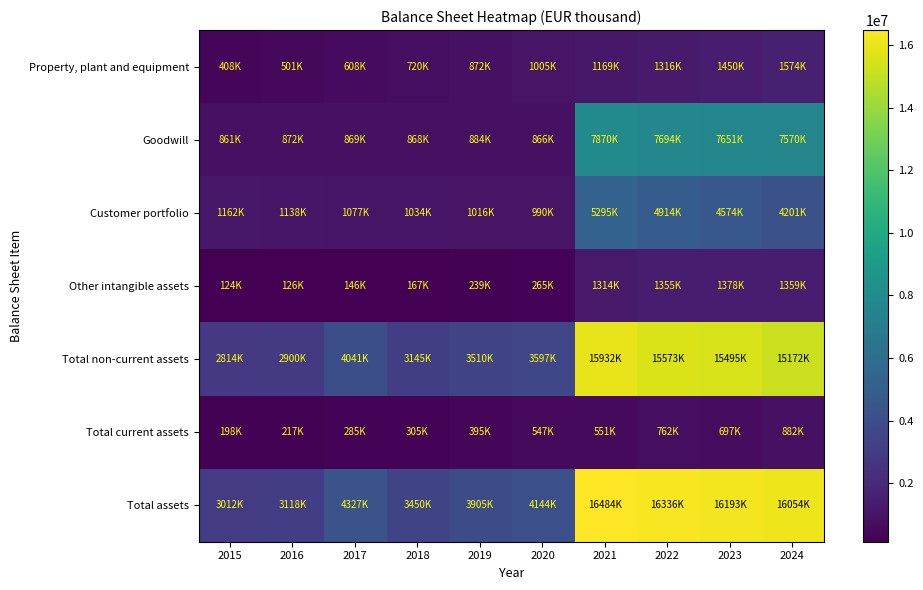

Reading left to right, list all the values displayed in this chart.

Property, plant and equipment: 2015=408358	2016=501496	2017=608223	2018=720960	2019=872846	2020=1005923	2021=1169952	2022=1316626	2023=1450741	2024=1574056
Goodwill: 2015=861109	2016=872567	2017=869598	2018=868557	2019=884261	2020=866819	2021=7870528	2022=7694963	2023=7651016	2024=7570434
Customer portfolio: 2015=1162071	2016=1138209	2017=1077129	2018=1034280	2019=1016865	2020=990060	2021=5295929	2022=4914528	2023=4574762	2024=4201470
Other intangible assets: 2015=124899	2016=126032	2017=146230	2018=167573	2019=239176	2020=265154	2021=1314603	2022=1355849	2023=1378151	2024=1359758
Total non-current assets: 2015=2814484	2016=2900863	2017=4041401	2018=3145181	2019=3510463	2020=3597747	2021=15932858	2022=15573903	2023=15495388	2024=15172192
Total current assets: 2015=198327	2016=217497	2017=285663	2018=305313	2019=395014	2020=547079	2021=551525	2022=762647	2023=697621	2024=882215
Total assets: 2015=3012811	2016=3118360	2017=4327064	2018=3450494	2019=3905477	2020=4144825	2021=16484382	2022=16336550	2023=16193009	2024=16054408